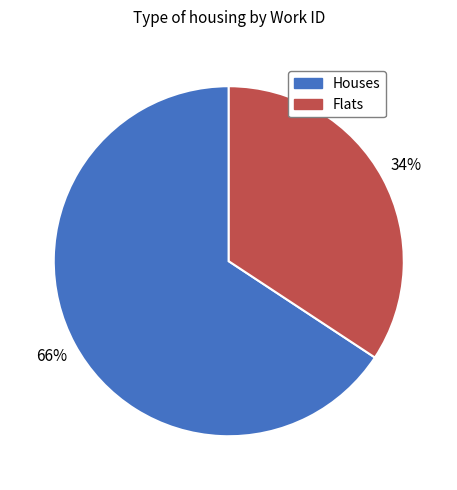

To the nearest percent, what is the average slice percentage?

50%